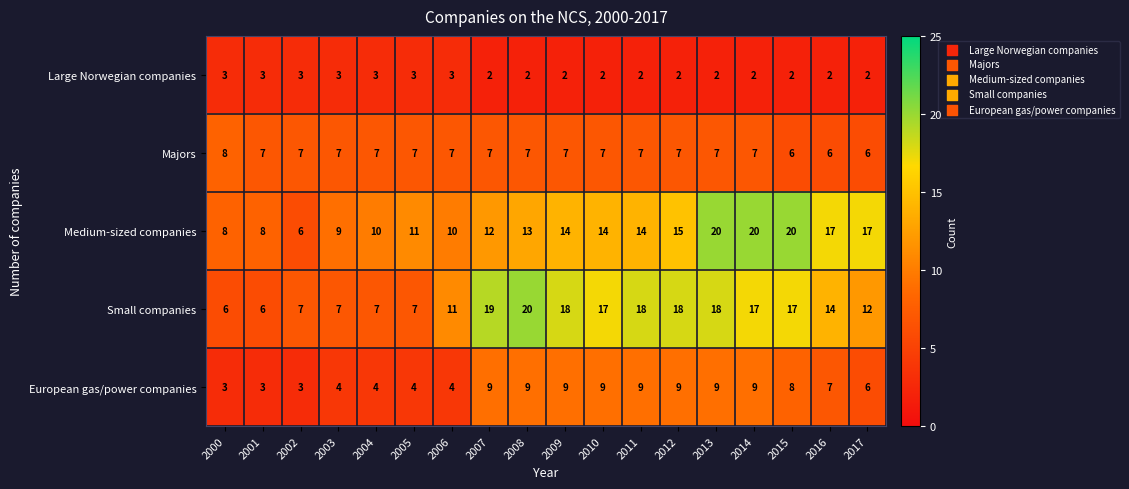

The Large Norwegian companies series shows 2 at 2017. True or false?

True